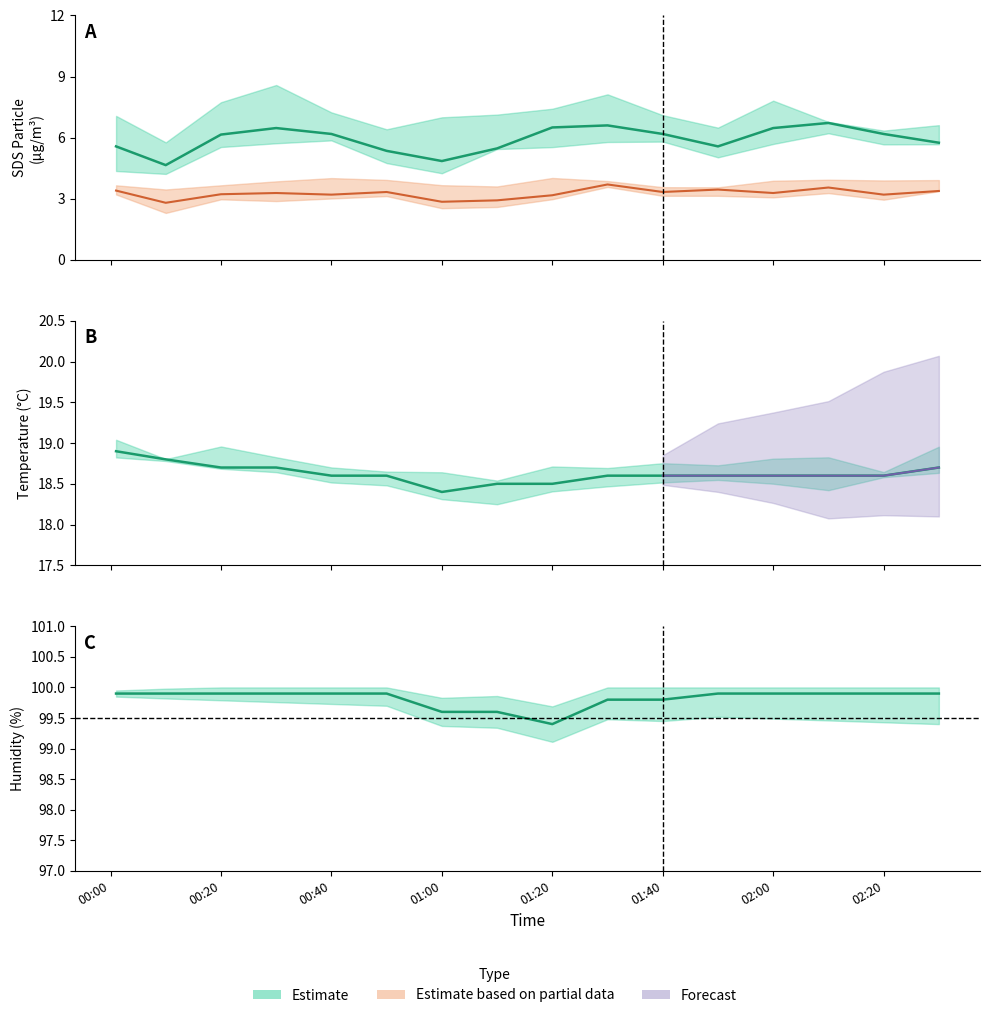

What is the sum of all Humidity values?

1597.1